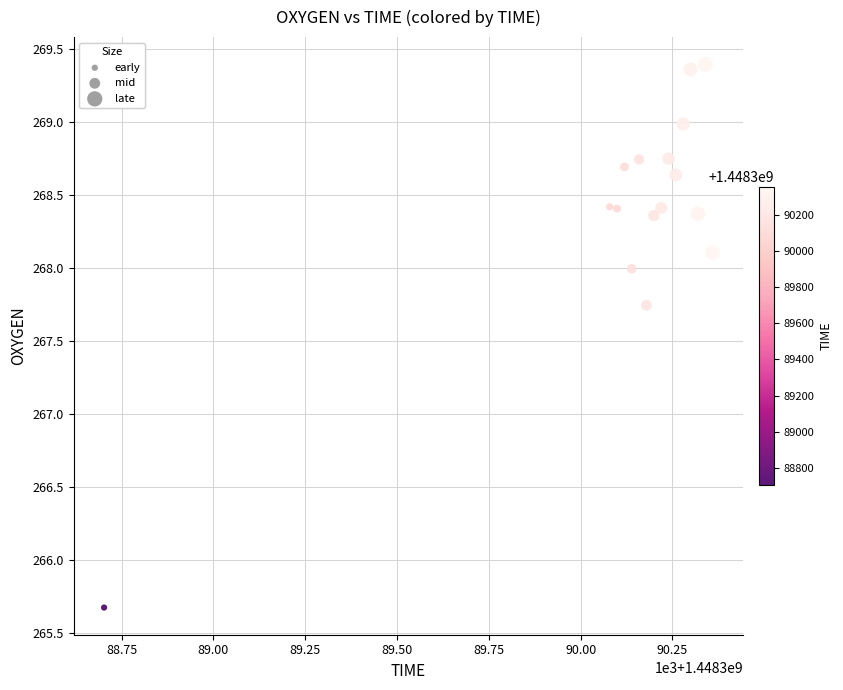

What is the range of Y values (max minus min)?

3.7